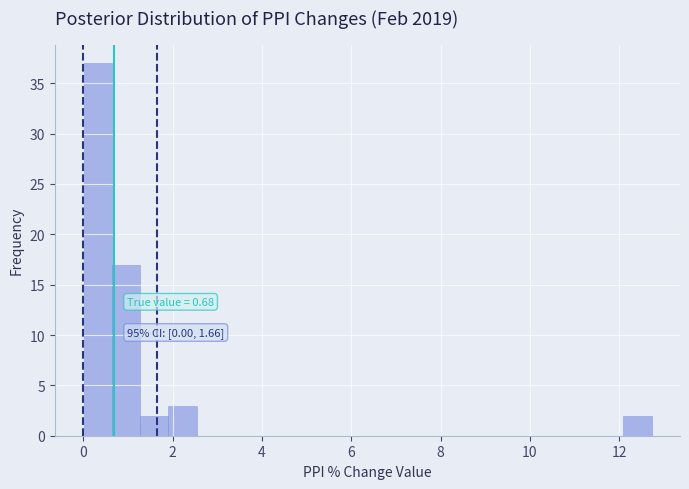

Around what value on the x-axis is the tallest bar? Give the approximate position of its centre, as read against the axis.

0.4